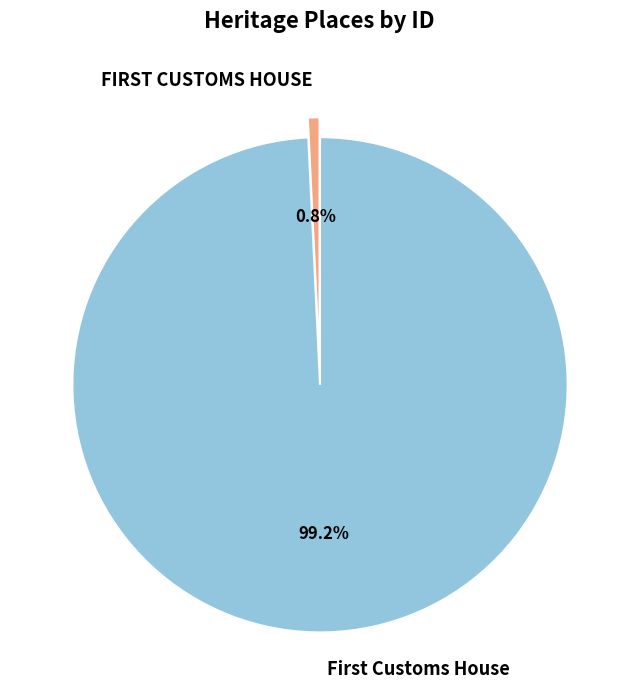

To the nearest percent, what is the average slice percentage?

50%